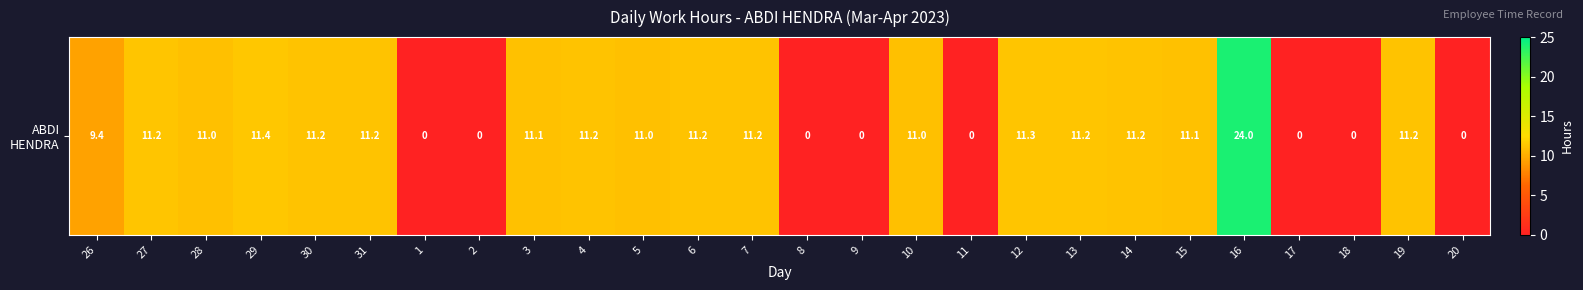

What is the greatest value displayed?

24.0